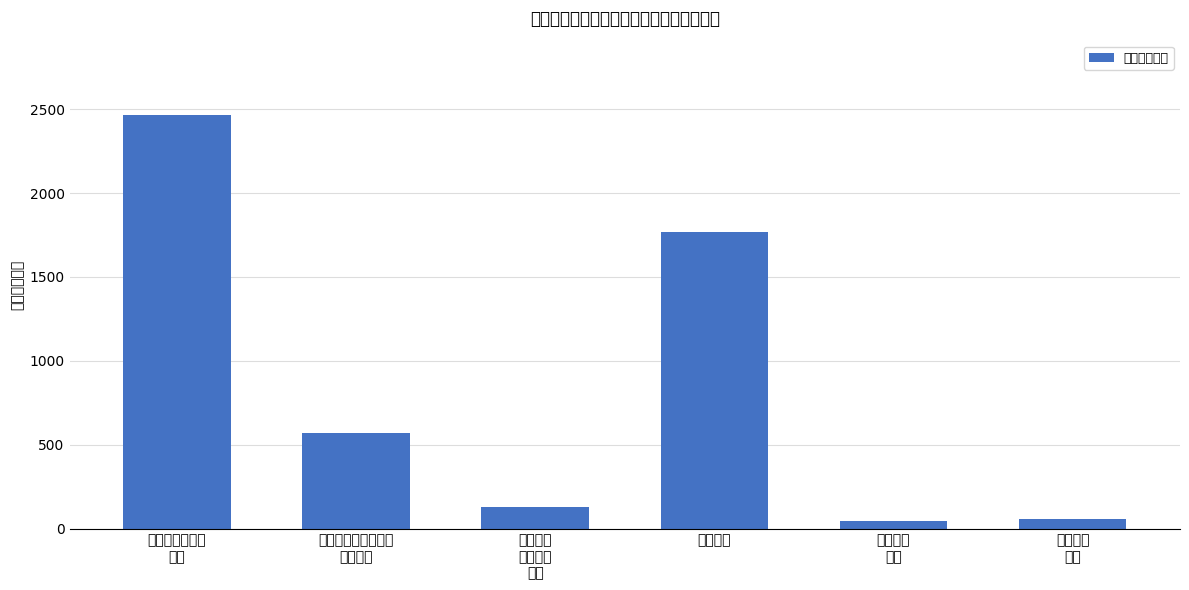

What is the label of the 3rd bar from the left?

行政事业
单位养老
支出